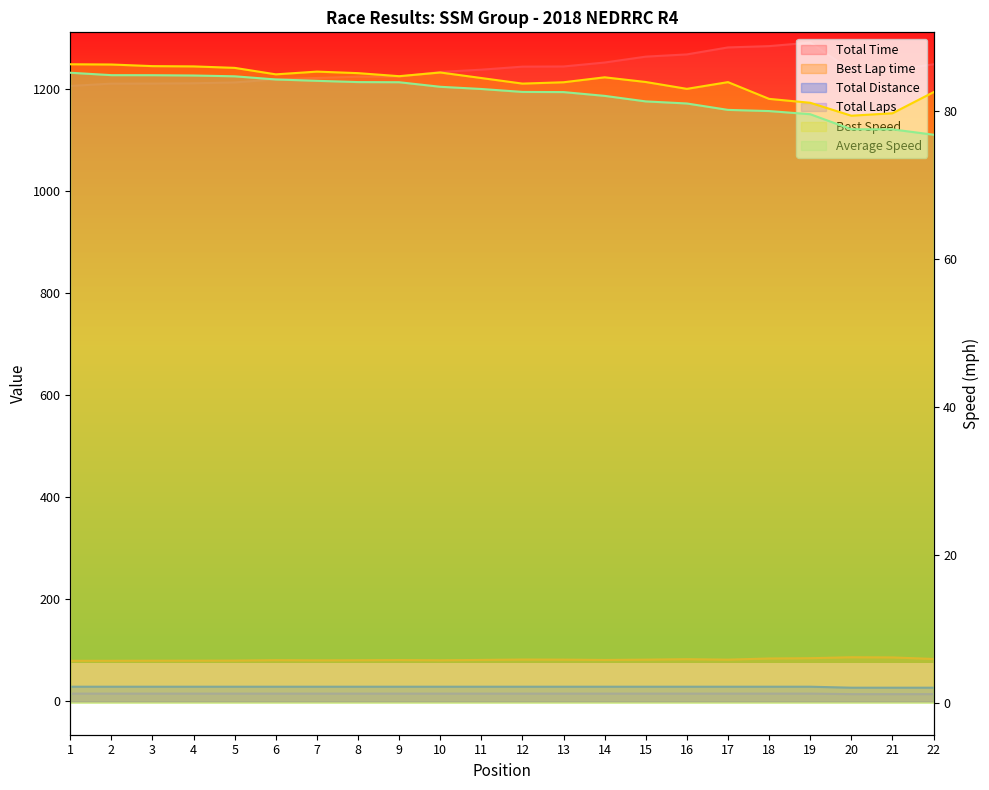

Is the value of Total Time at 22 greater than the value of Total Laps at 7?

Yes